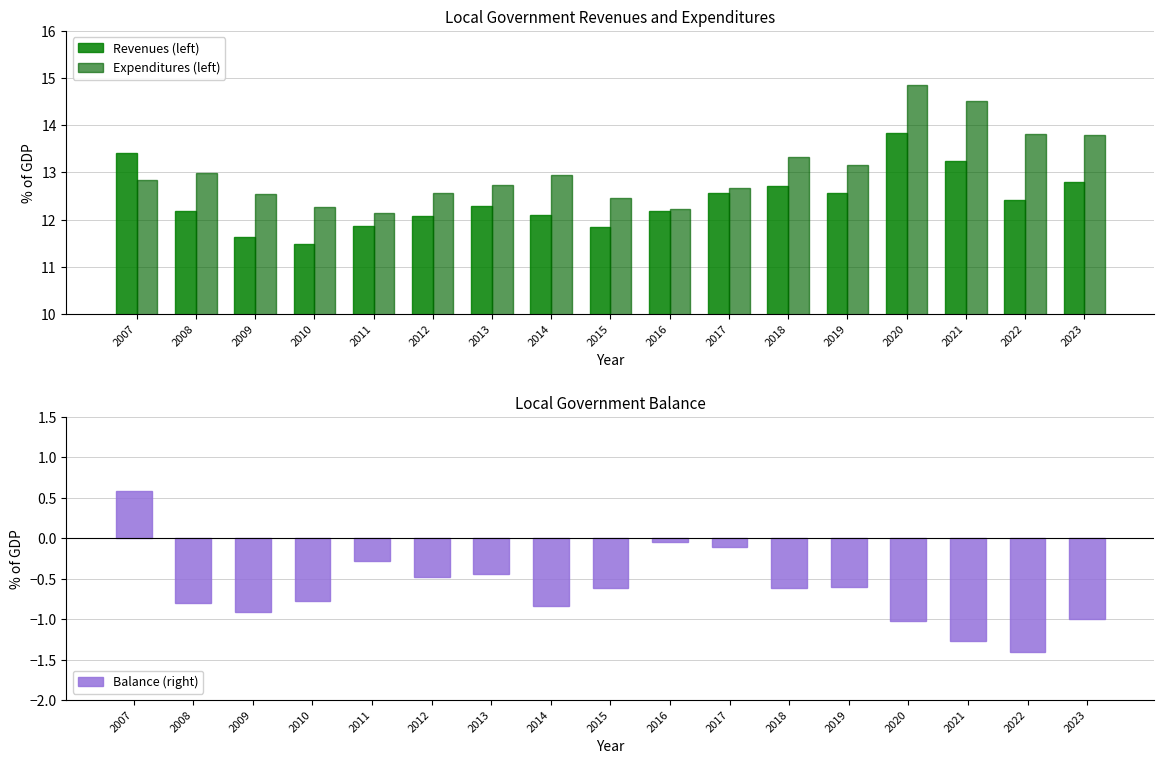

What is the sum of the Expenditures (left) values at 2014 and 2009?

25.5